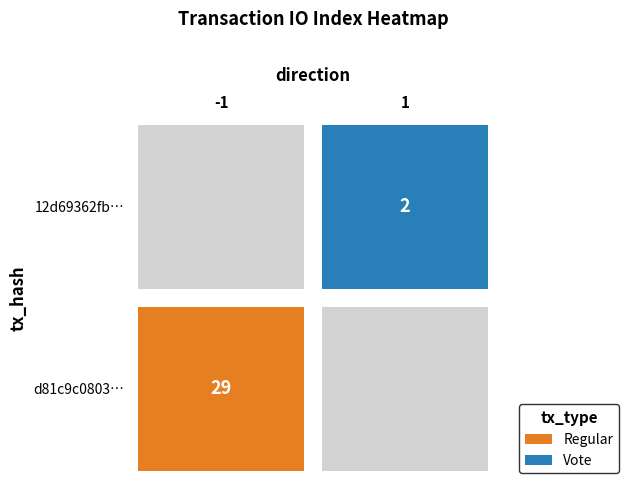

Which series has the largest total across all categories?

d81c9c08031f6d5ffe447cf22ddfcc516e26653